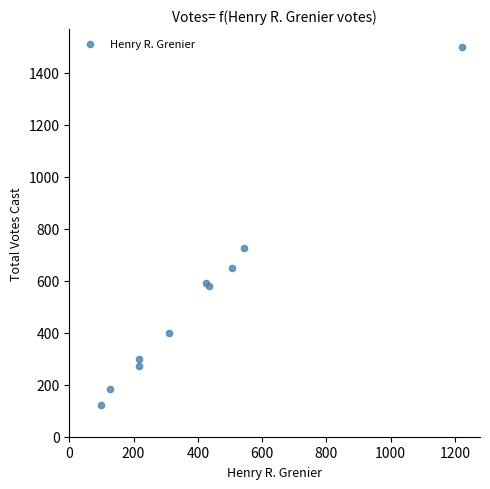

What Y value in the scatter plot is closest to 810?

725